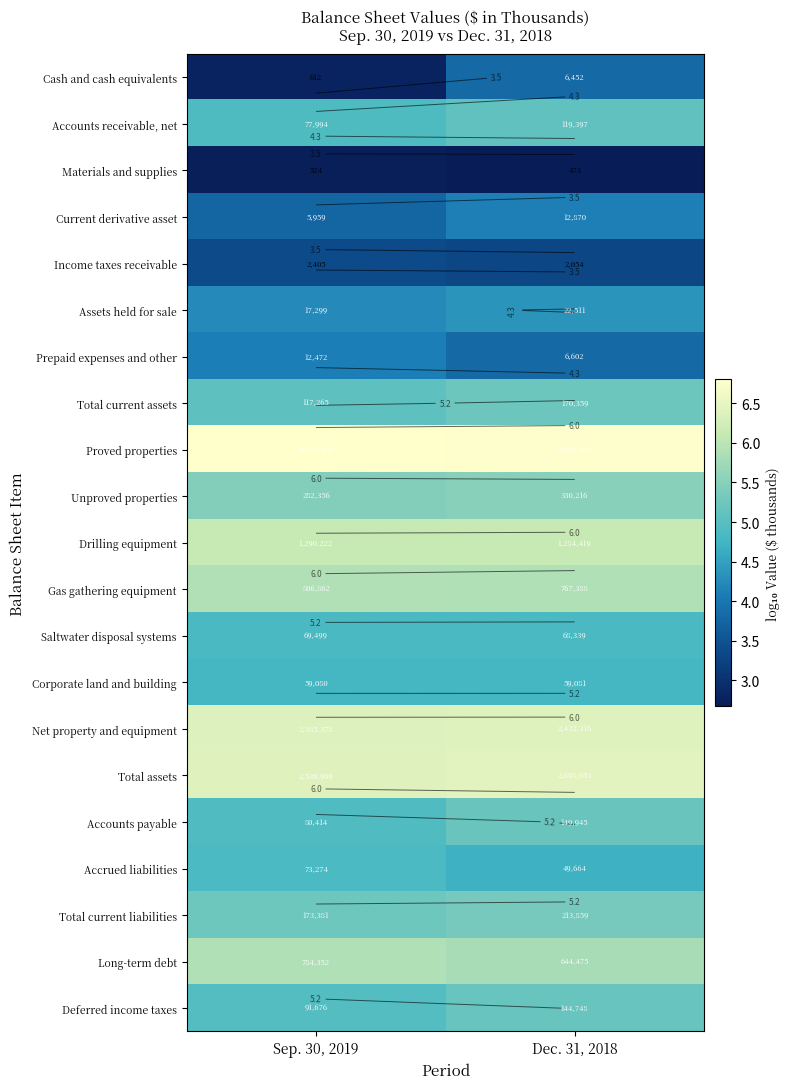

The value of Long-term debt at Sep. 30, 2019 is 2.0. True or false?

False